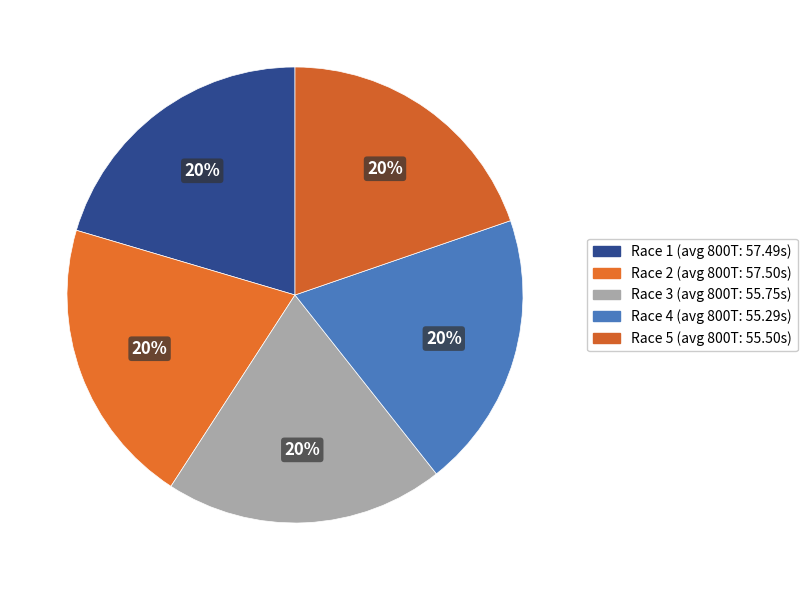

To the nearest percent, what is the average slice percentage?

20%